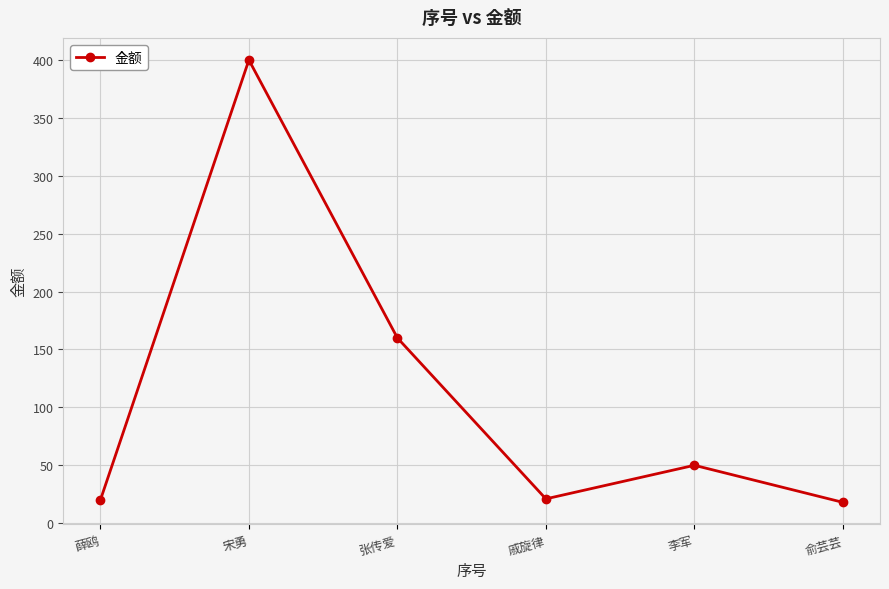

At which label does the data first exceed 50?

宋勇